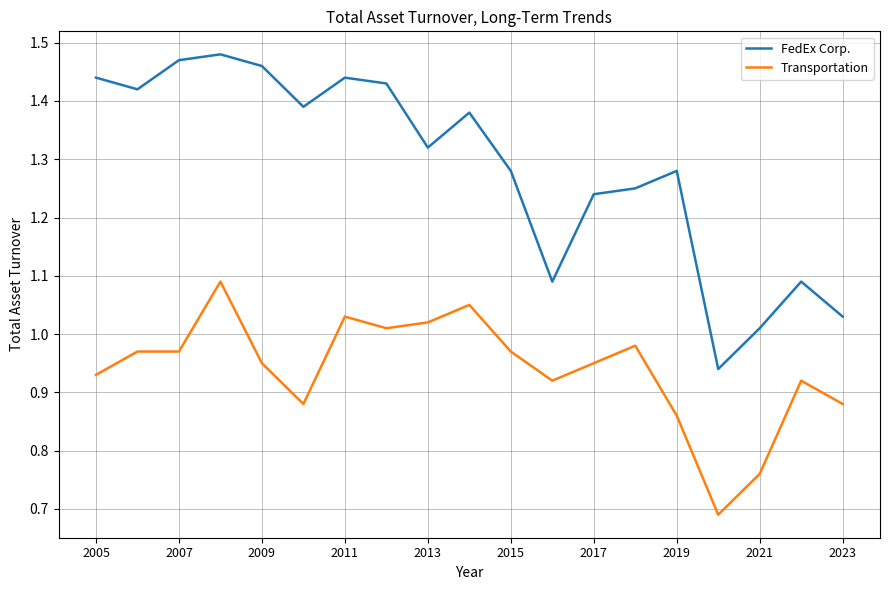

True or false: Transportation and FedEx Corp. intersect in this chart.

False